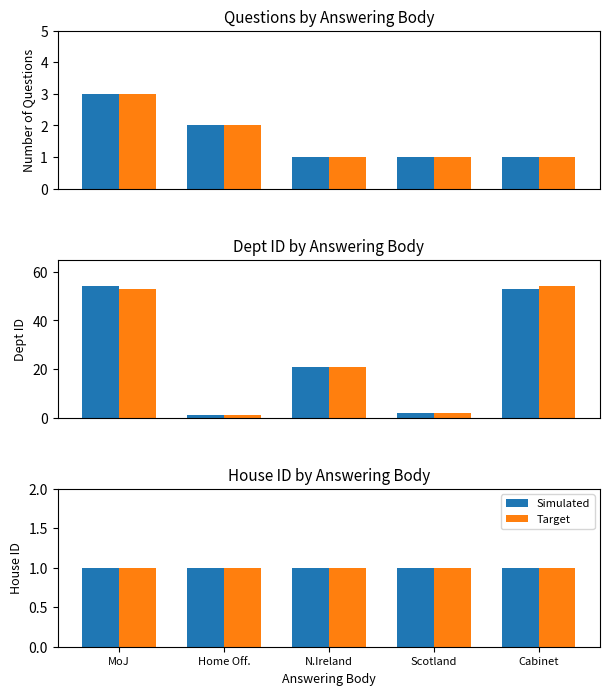

At how many categories does at least one series exceed 52?

2